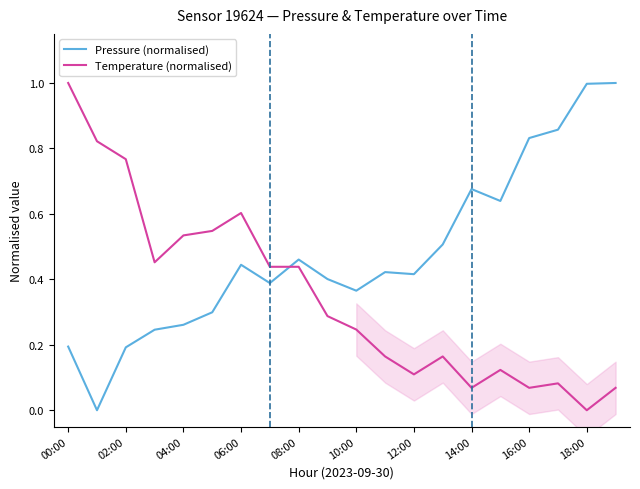

What is the maximum value shown in the chart?

1.0